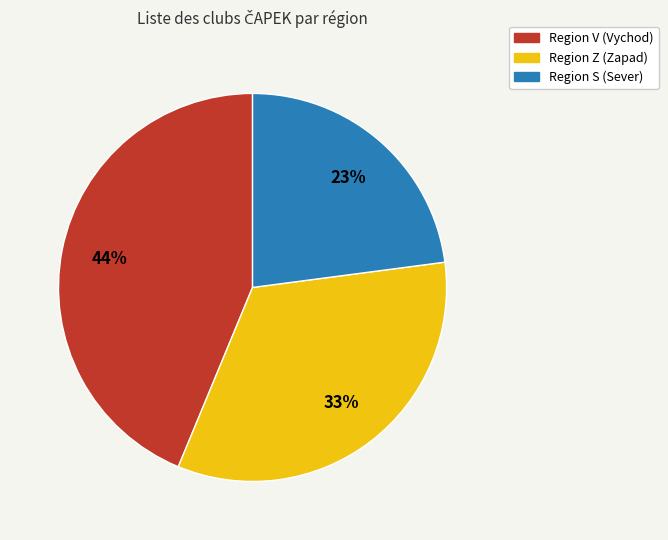

To the nearest percent, what is the difference between the largest and smallest slice percentages?

21%